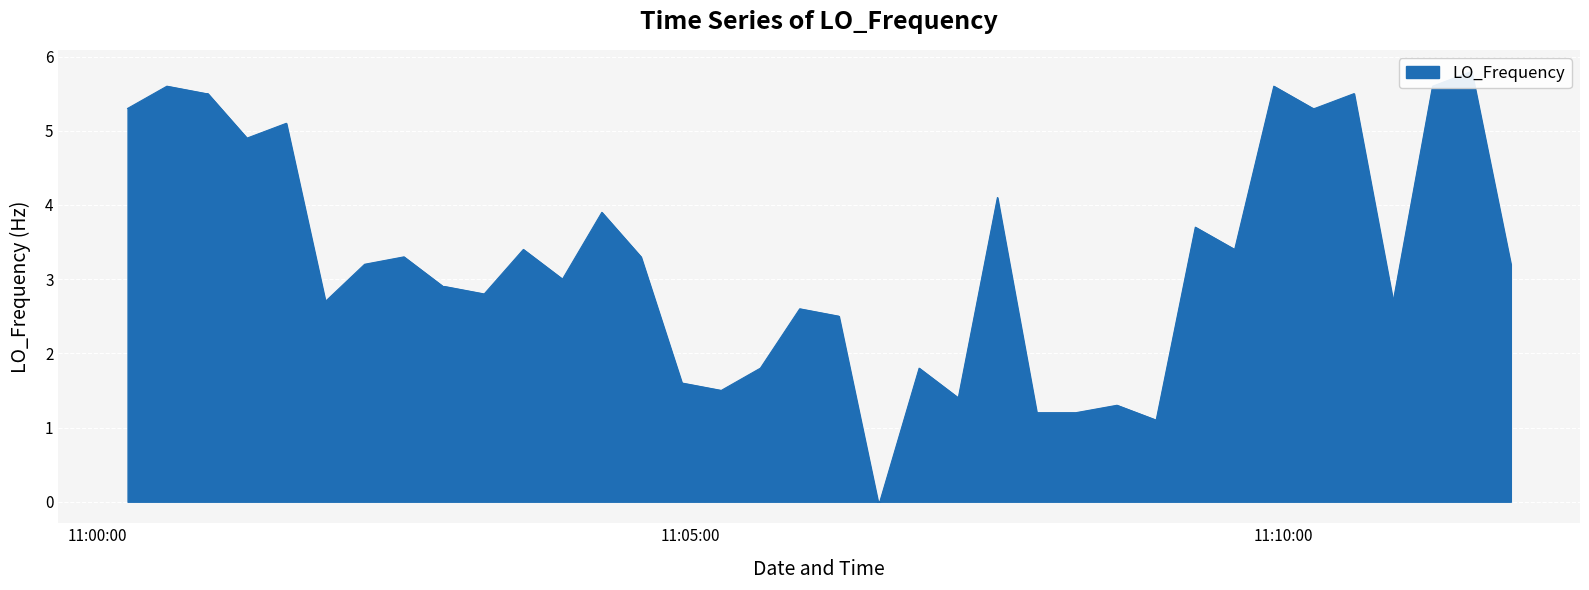

How many distinct data groups are displayed?

1